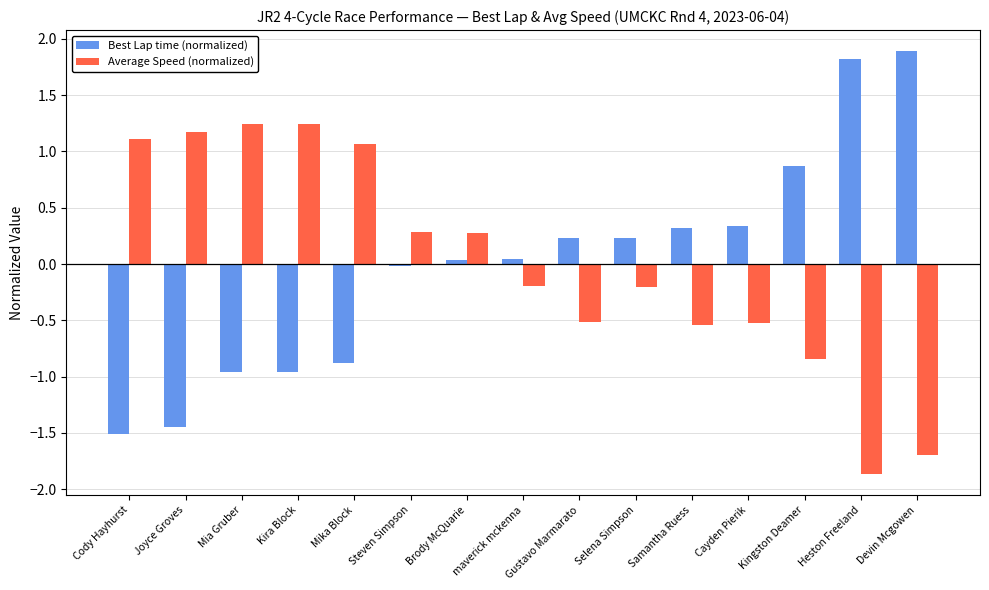

What is the label of the 15th bar from the left?

Devin Mcgowen